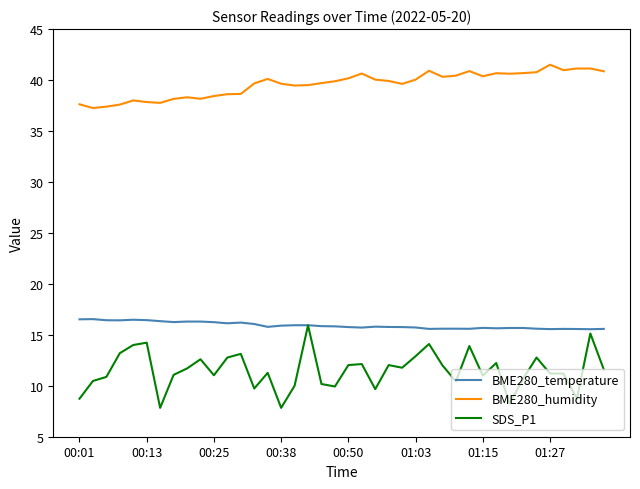

True or false: BME280_humidity and SDS_P1 intersect in this chart.

False